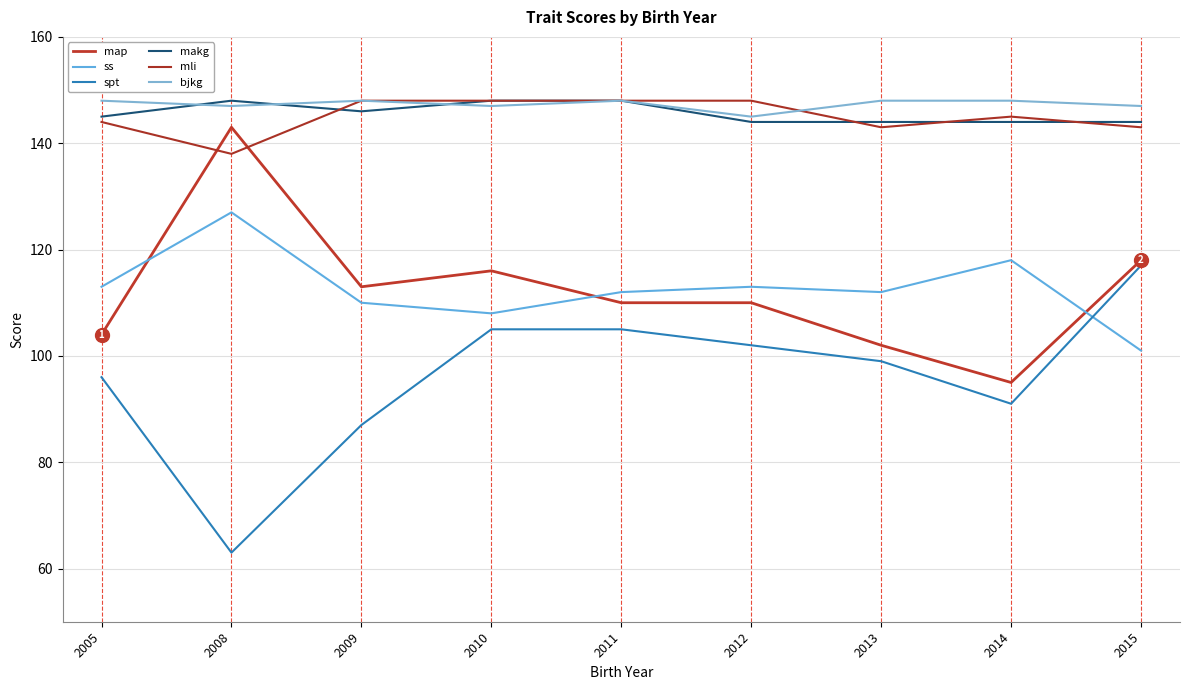

What is the value of the spt point at the 2nd from the left?

63